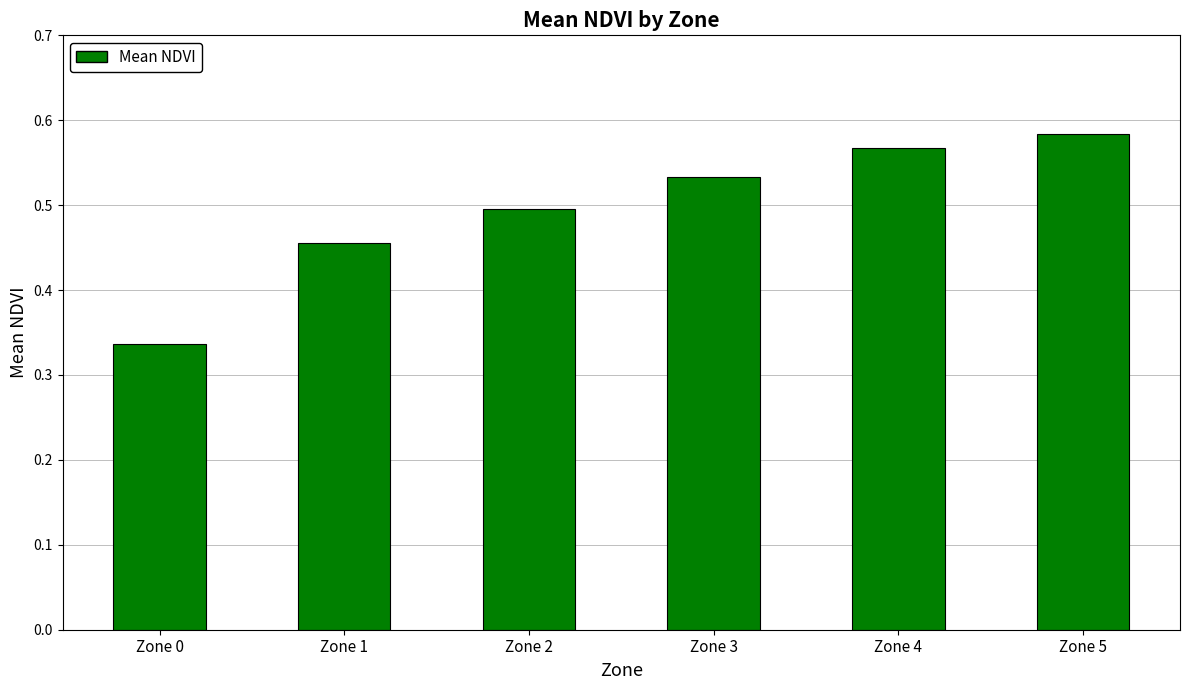

How many bars are there in total?

6